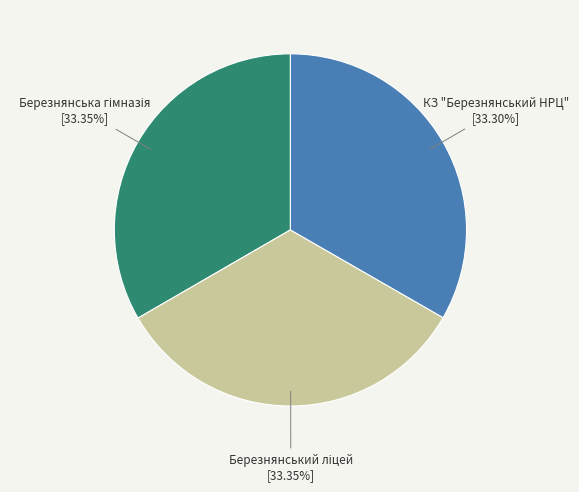

Is КЗ "Березнянський НРЦ" the majority of the pie?

No